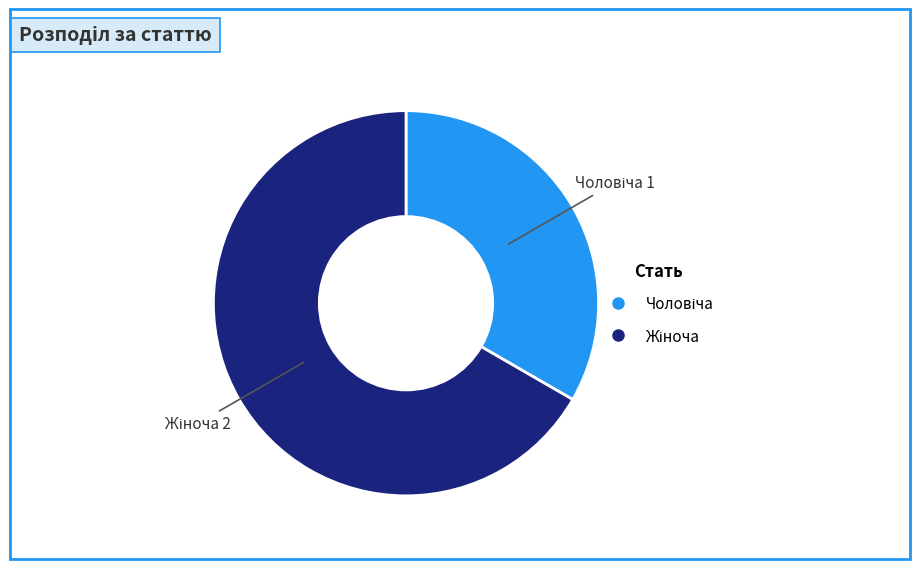

Is there any slice that represents more than half of the pie?

Yes